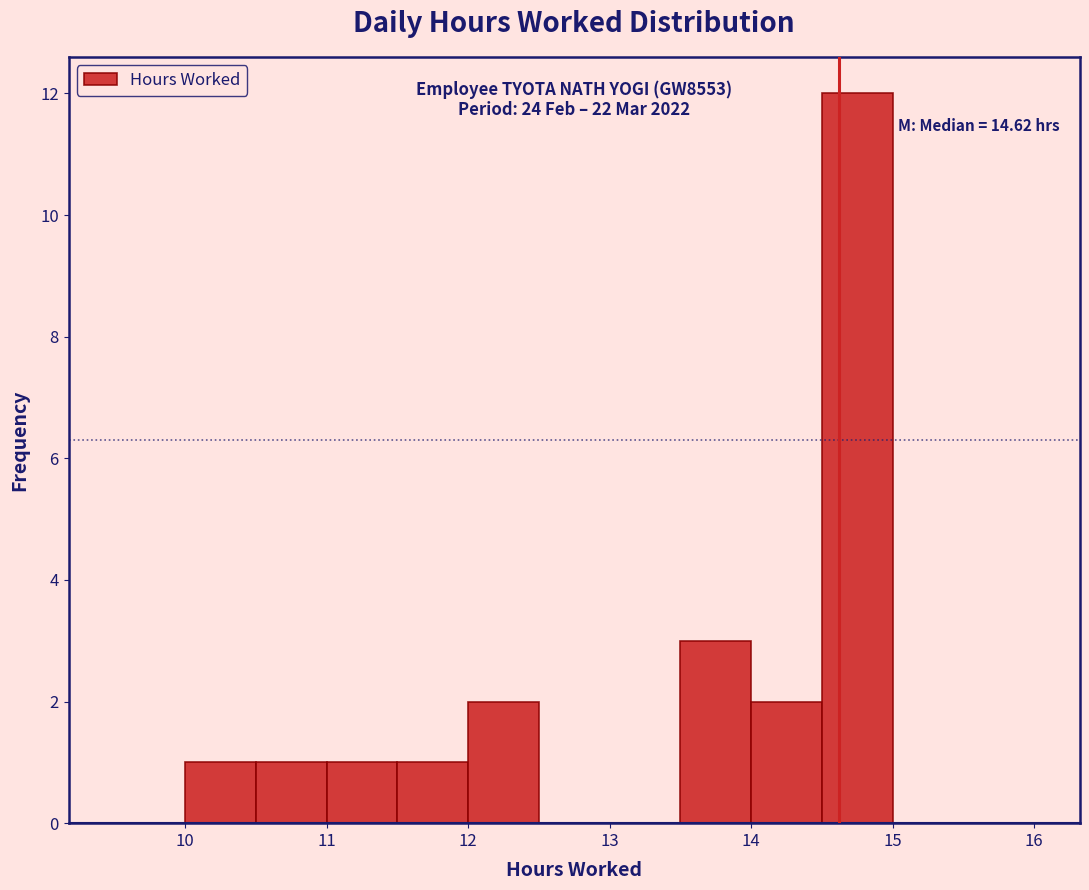

Which range on the x-axis has the tallest bar?

14.5 to 15.0